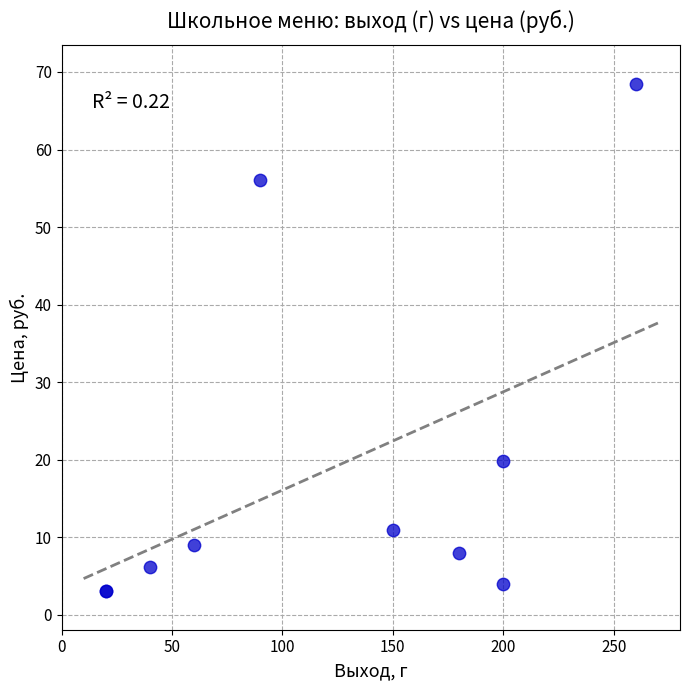

What Y value in the scatter plot is closest to 35?

19.8